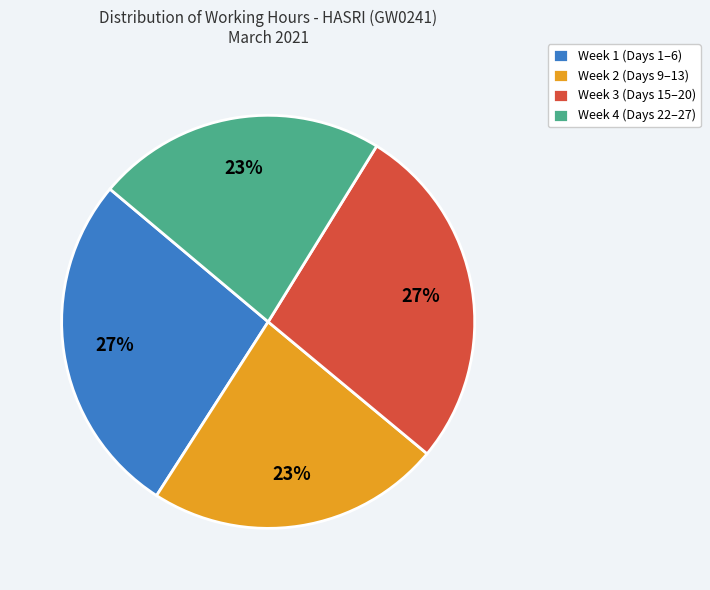

Does Week 2 (Days 9–13) represent more than half of the total?

No